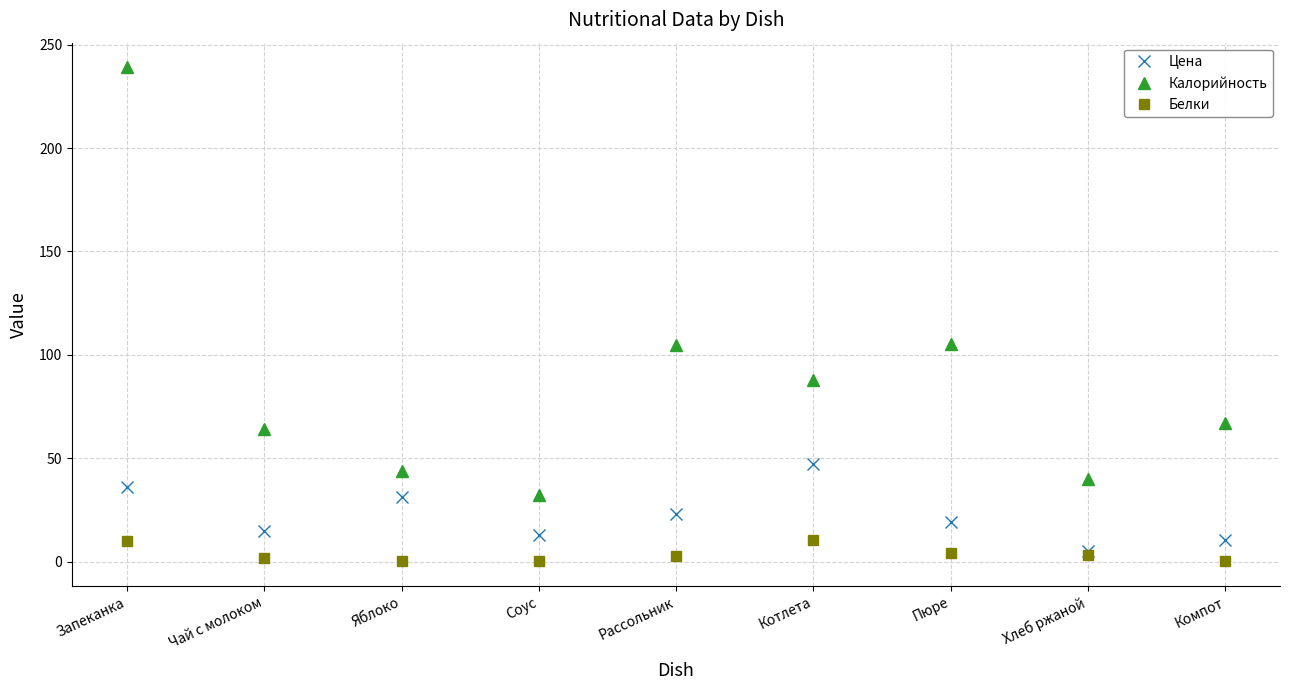

Rank the series by their average value, from highest to lowest.

Калорийность, Цена, Белки